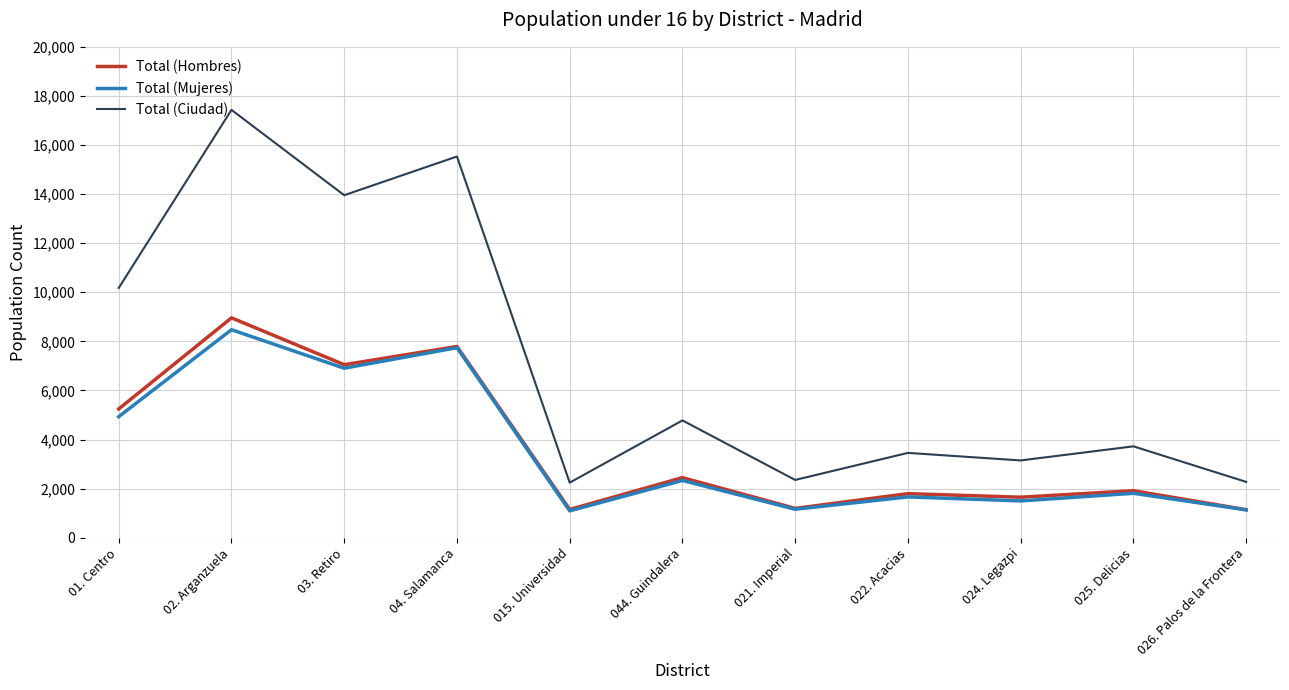

The value of Total (Mujeres) at 015. Universidad is 1093. True or false?

True